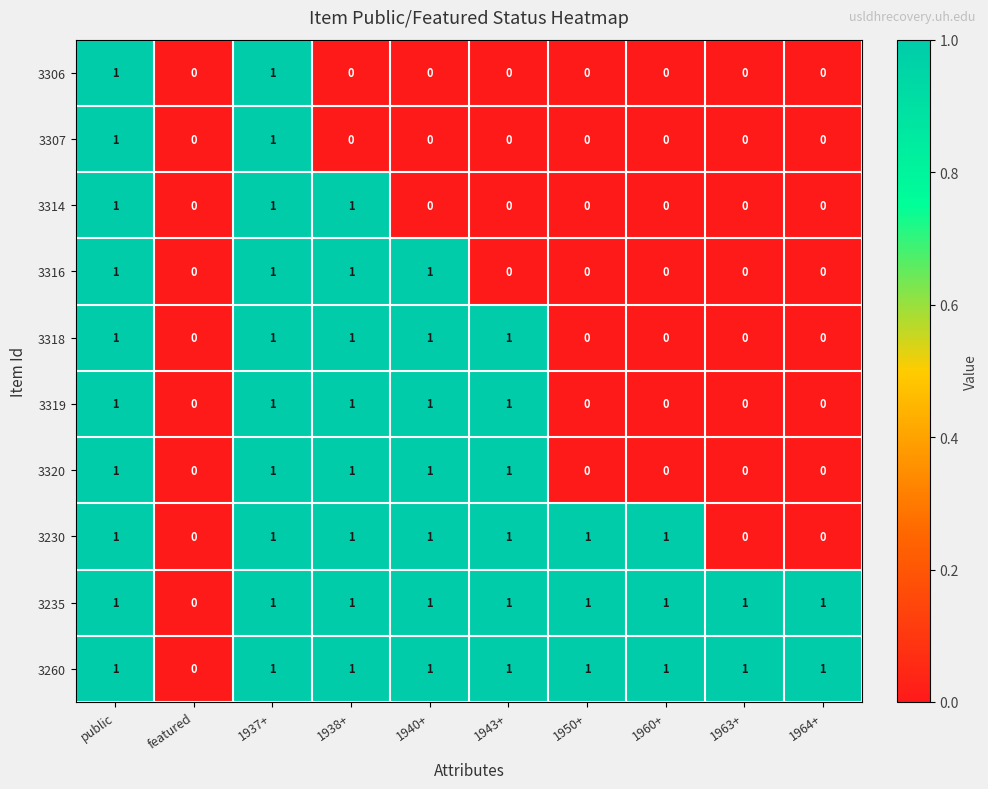

How many 3320 values are between 0 and 1?

10